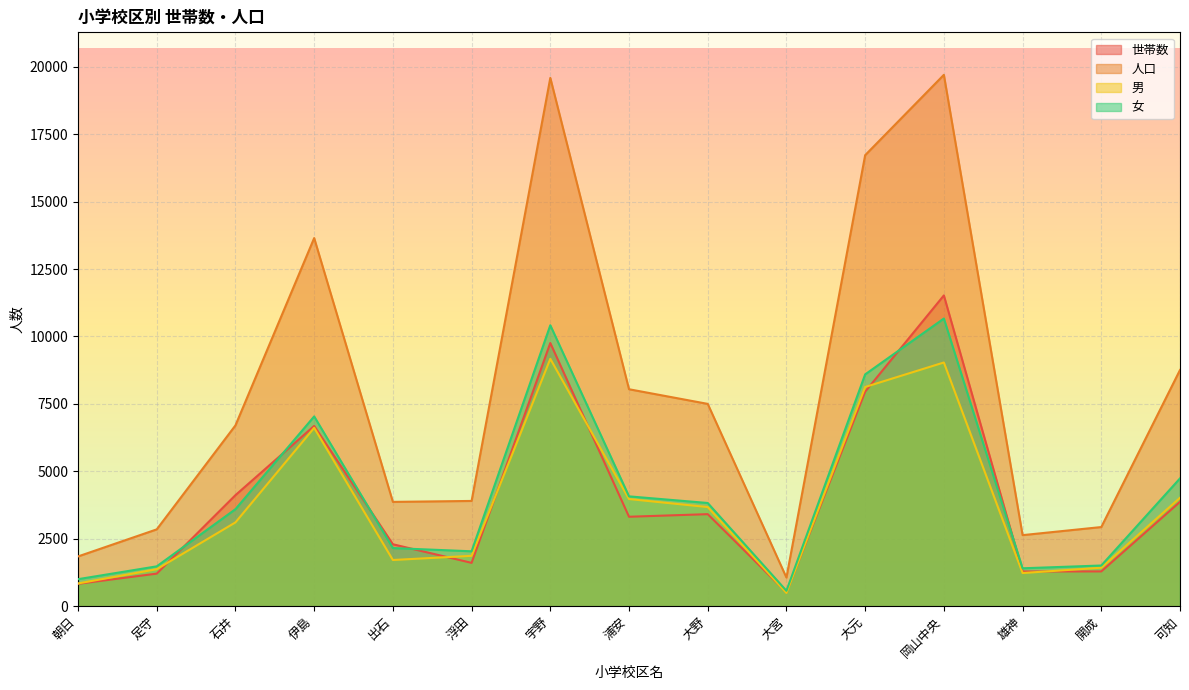

The value of 男 at 浦安 is 3972. True or false?

True